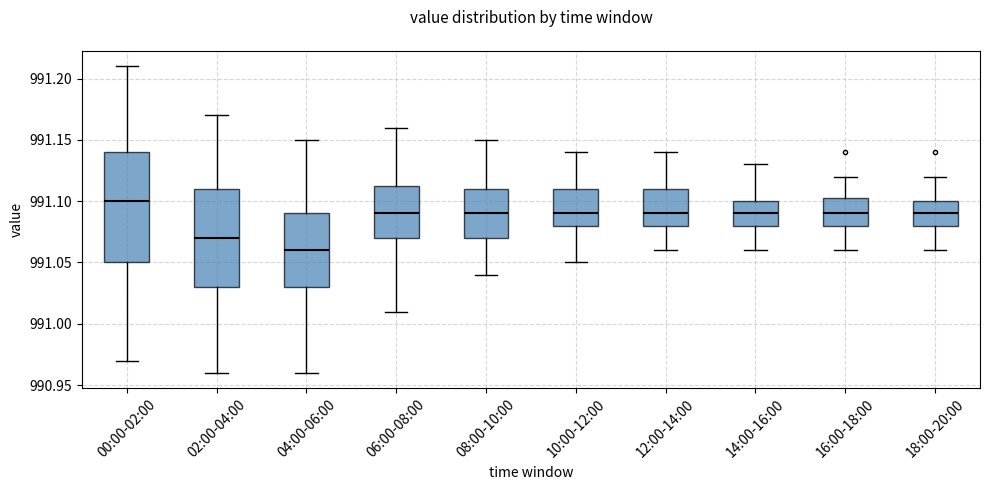

Where is the upper edge of the box for 14:00-16:00 on the y-axis? The values are not printed on the chart, so give them approximately, as read against the axis.

991.100